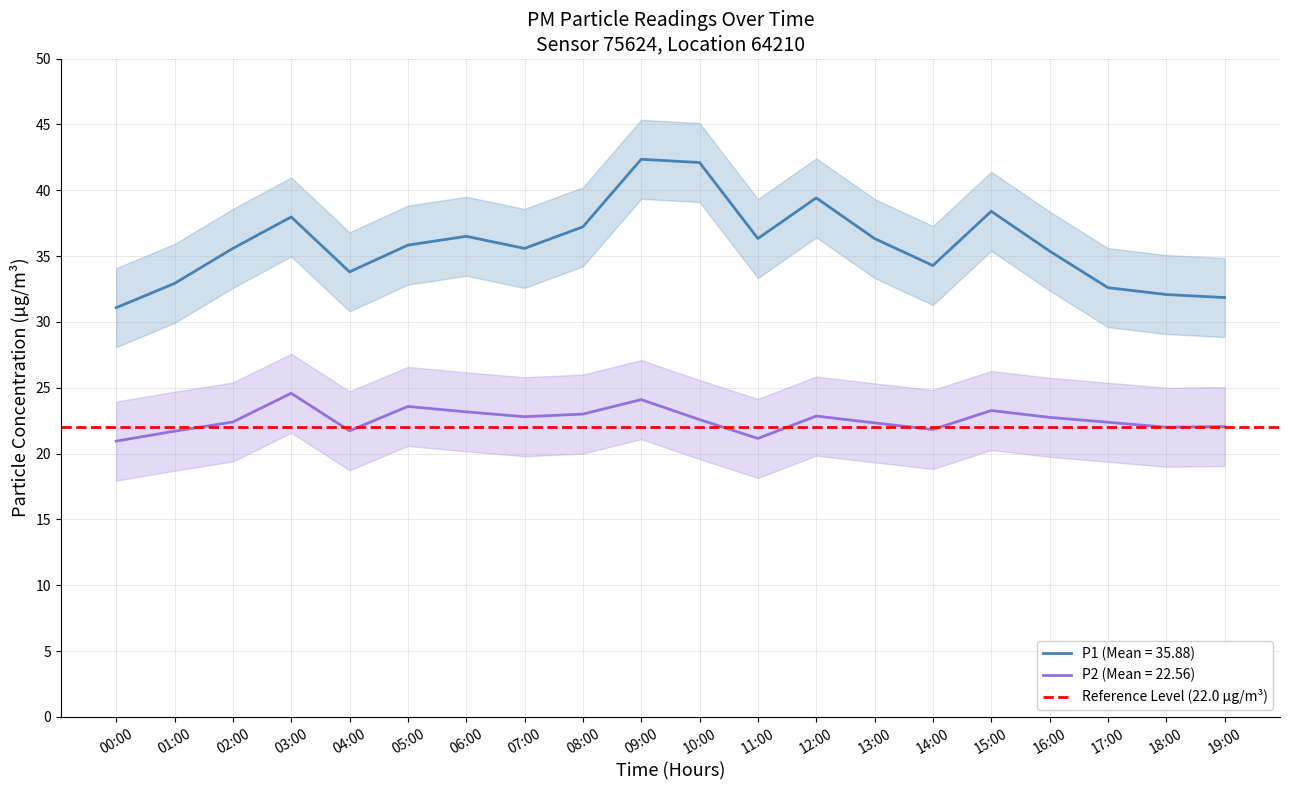

True or false: P2 and P1 intersect in this chart.

False